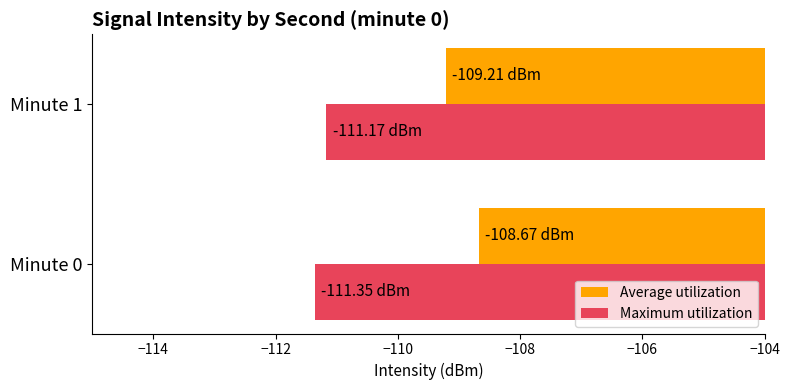

List the series in order of their peak value, lowest first.

Maximum utilization, Average utilization